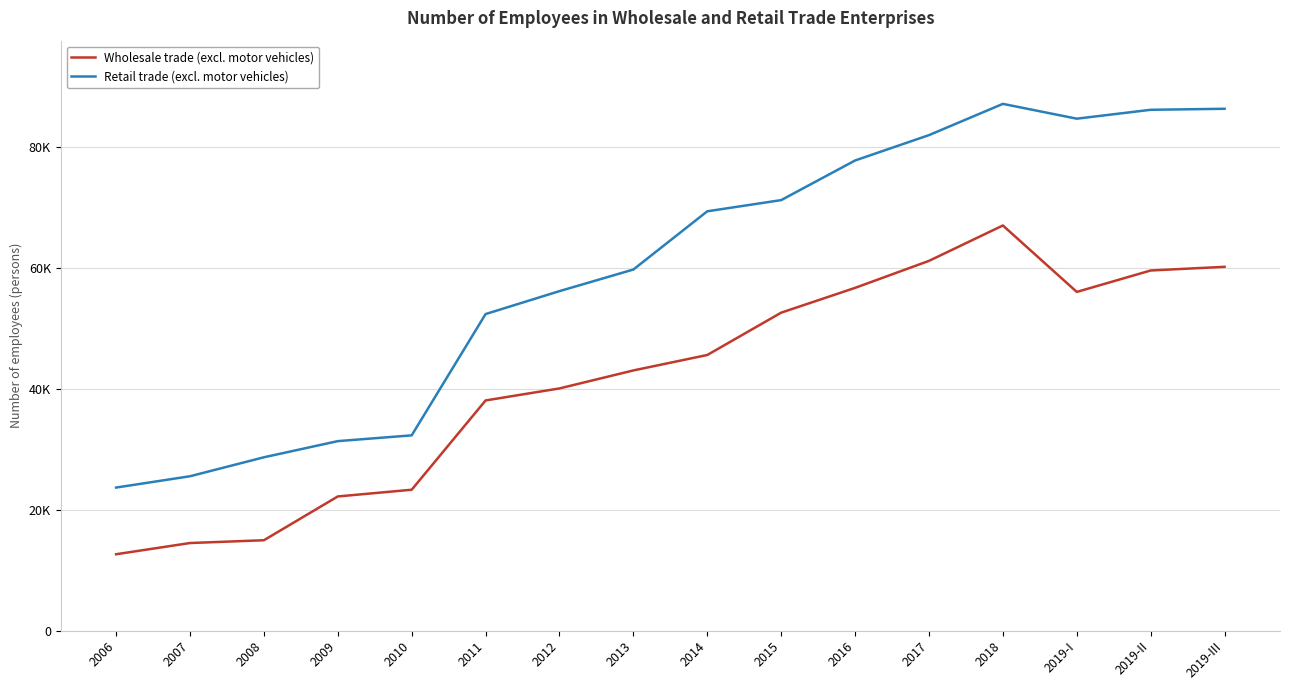

What position from the right is 2019-II?

2